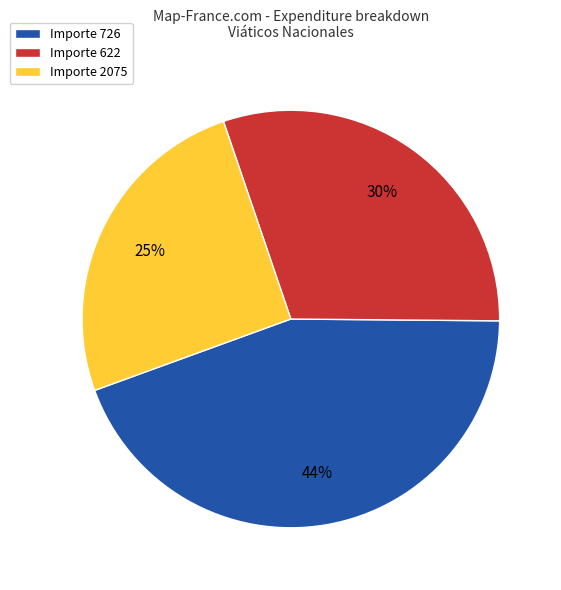

Does any single category account for the majority?

No